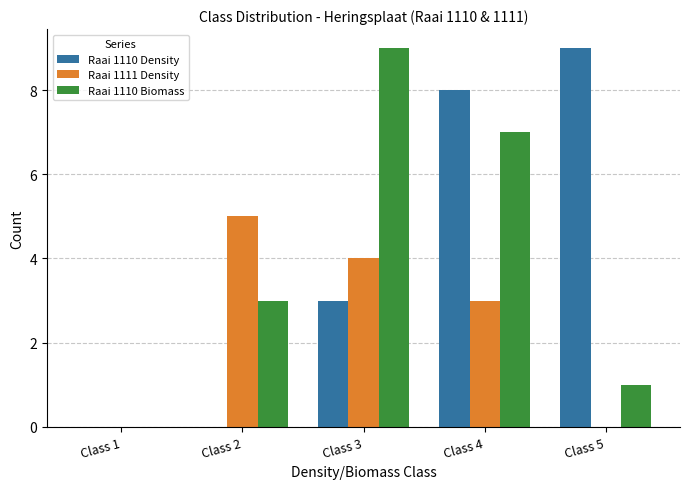

What is the difference between the Raai 1110 Density values at Class 2 and Class 5?

9